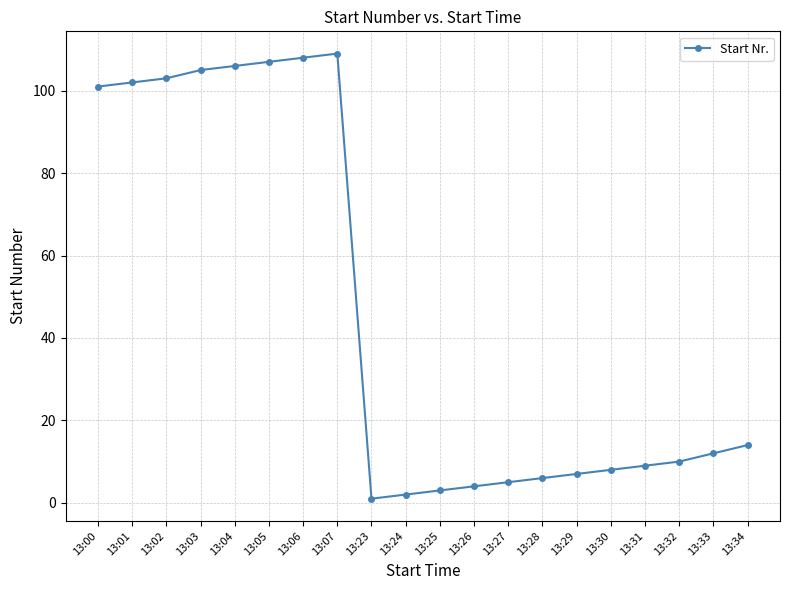

What is the approximate value at 13:07, to the nearest 50?

100